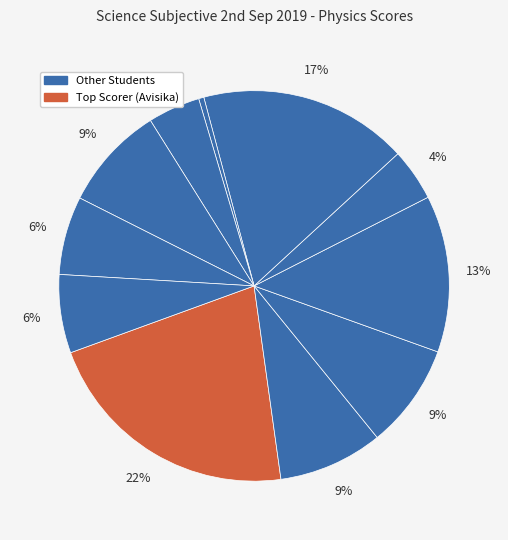

Which slice is the largest?

Avisika dheman